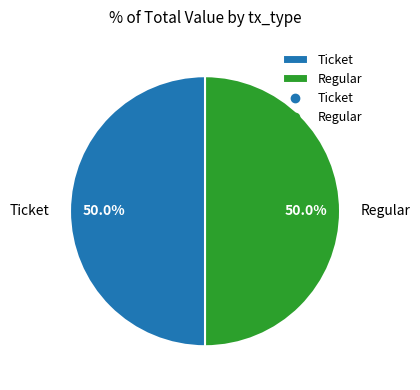

Do Ticket and Regular together represent more than half of the pie?

Yes